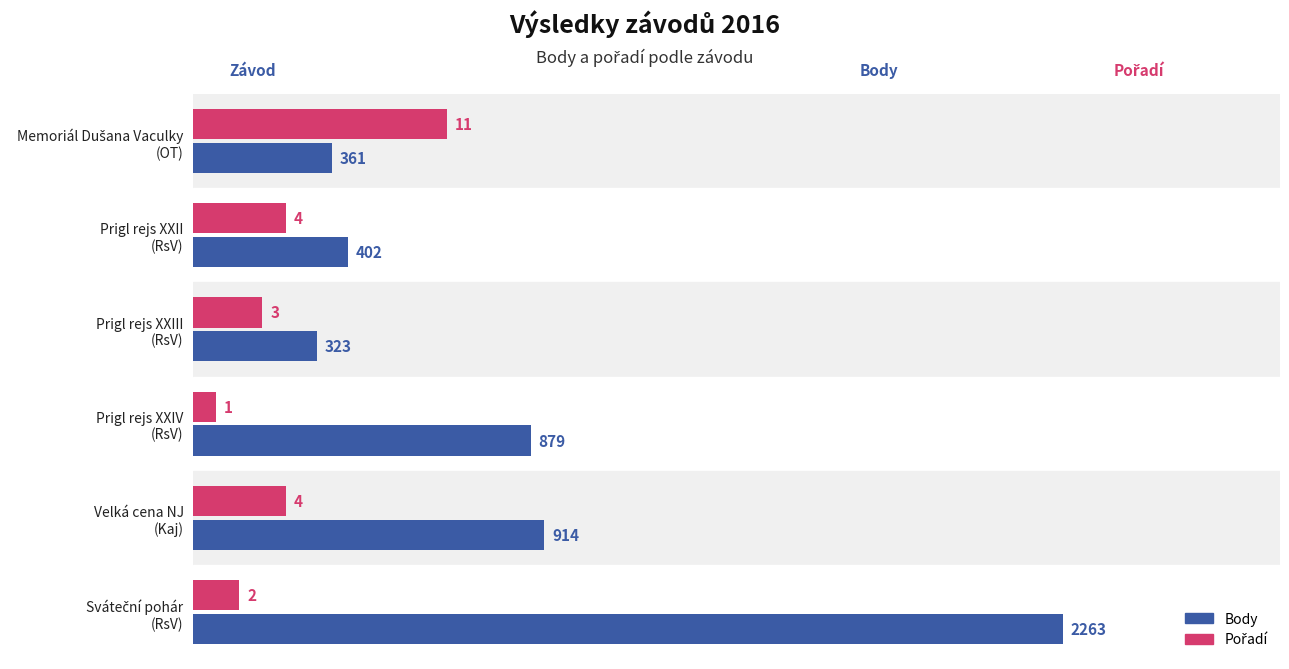

What is the smallest value displayed?

60